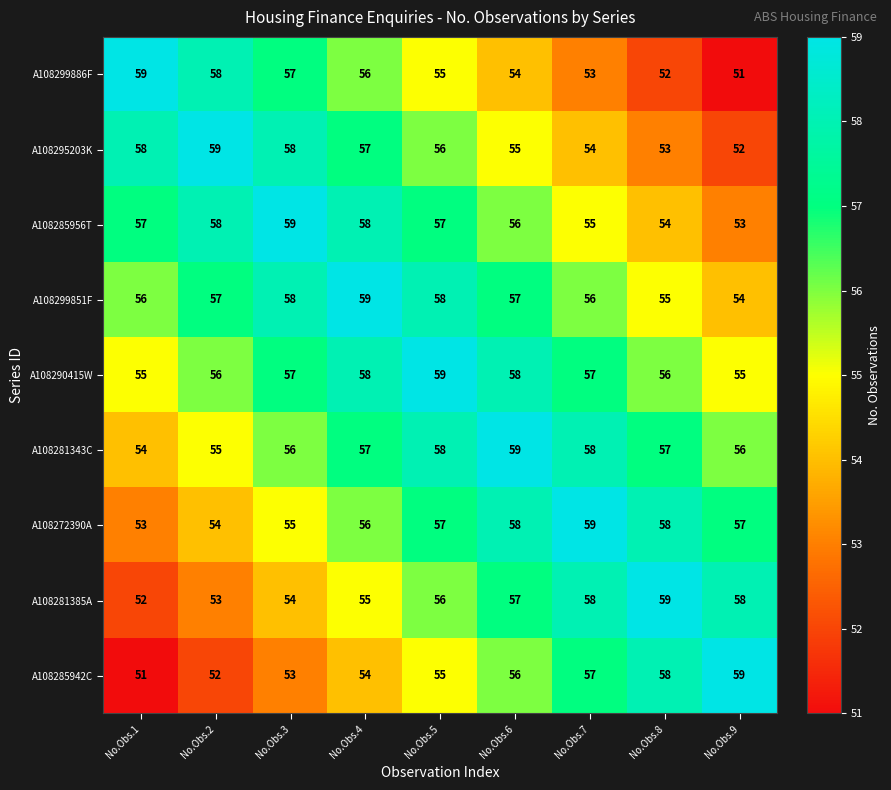

What is the difference between the second highest and minimum values in the A108290415W series?

3